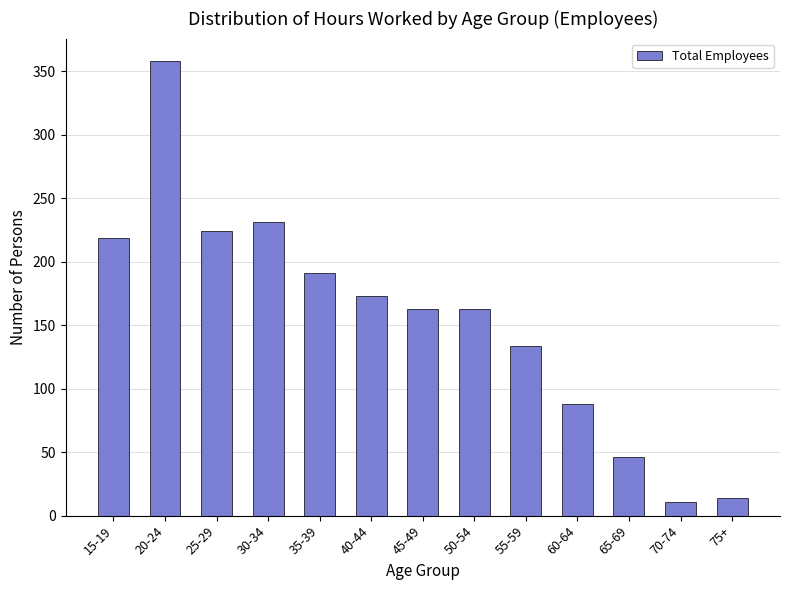

Reading right to left, transcribe all the data shown in this chart.

75+=14	70-74=11	65-69=46	60-64=88	55-59=134	50-54=163	45-49=163	40-44=173	35-39=191	30-34=231	25-29=224	20-24=358	15-19=219